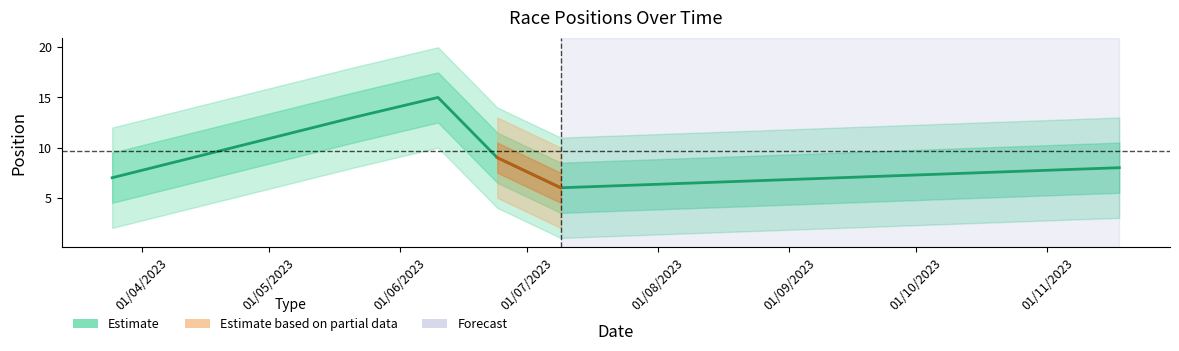

At which category does the data reach its first local peak?

10/06/2023